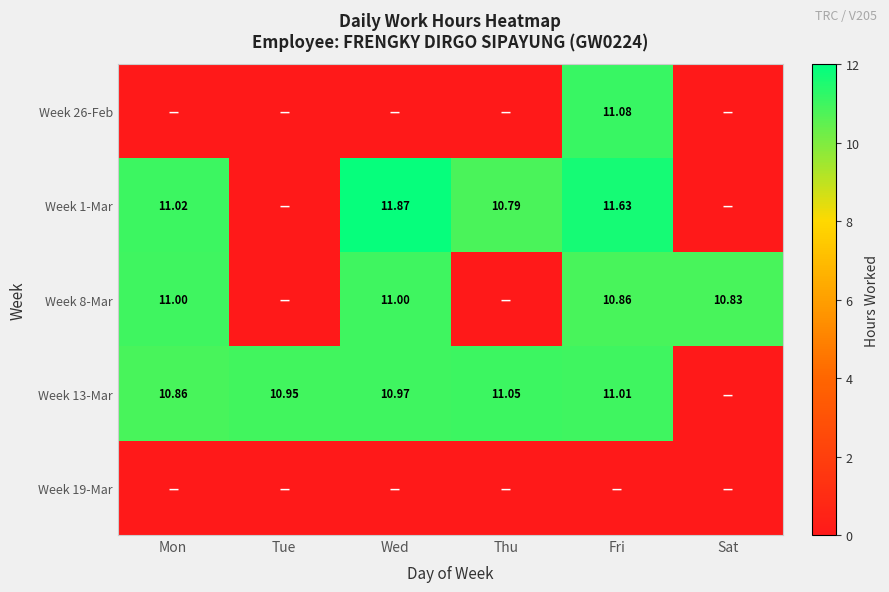

List the labels in order of Week 13-Mar value, smallest first.

Sat, Mon, Tue, Wed, Fri, Thu